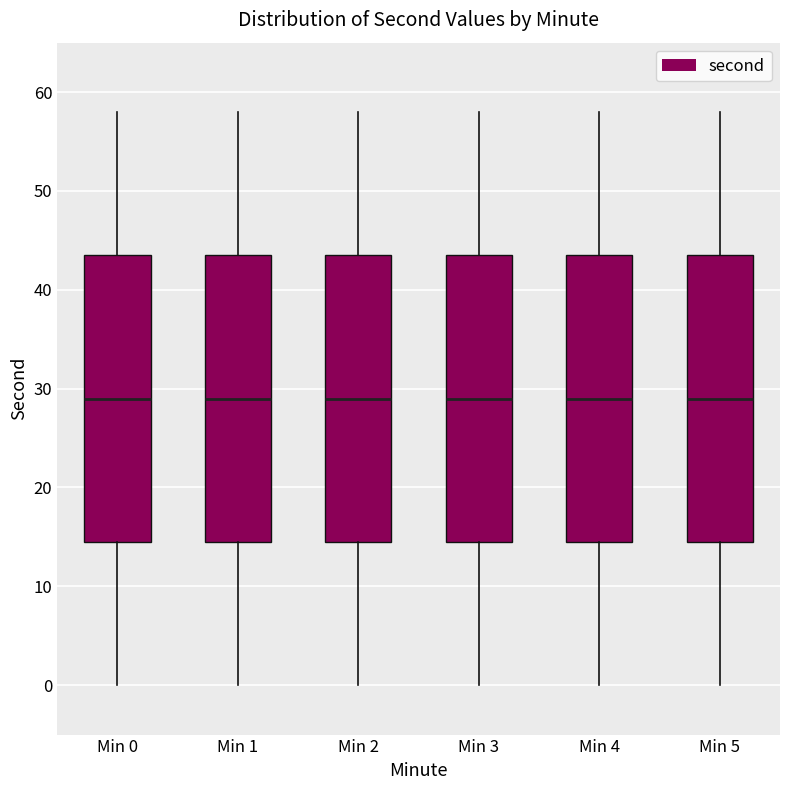

Reading left to right, transcribe this box plot: for each box, give where its median line is, the range the box spans, and where its two whiskers end, as read against the y-axis. The values are not printed on the chart, so give them approximately, as read against the axis.

Min 0: median 29, box 15 to 44, whiskers 0 to 58
Min 1: median 29, box 15 to 44, whiskers 0 to 58
Min 2: median 29, box 15 to 44, whiskers 0 to 58
Min 3: median 29, box 15 to 44, whiskers 0 to 58
Min 4: median 29, box 15 to 44, whiskers 0 to 58
Min 5: median 29, box 15 to 44, whiskers 0 to 58